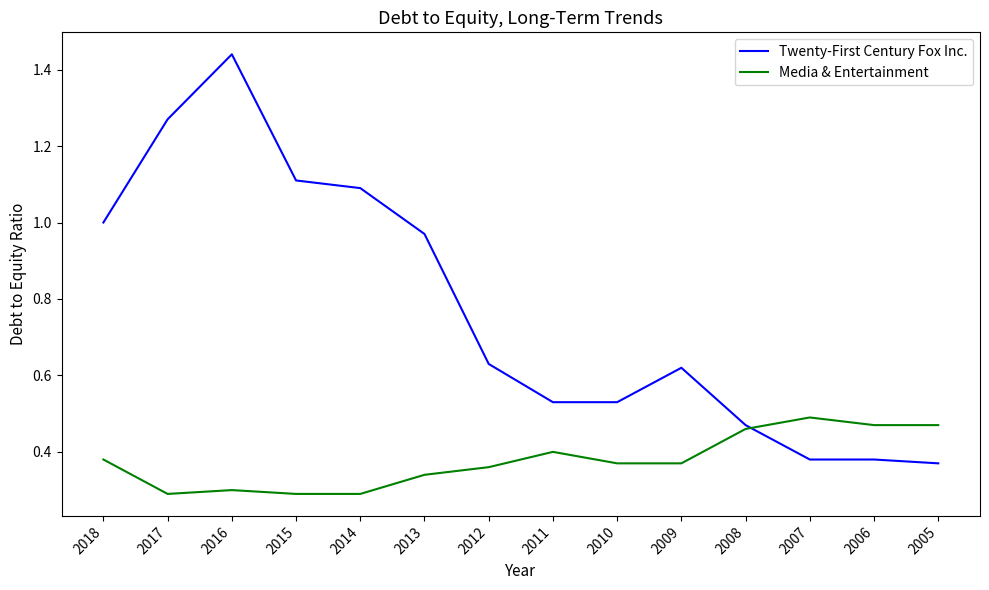

What is the difference between the maximum and minimum values in the Twenty-First Century Fox Inc. series?

1.1